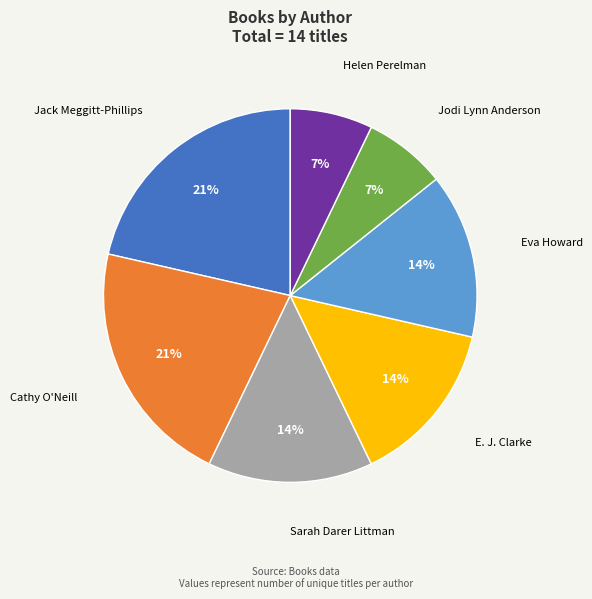

The E. J. Clarke slice represents 14% of the pie. True or false?

True